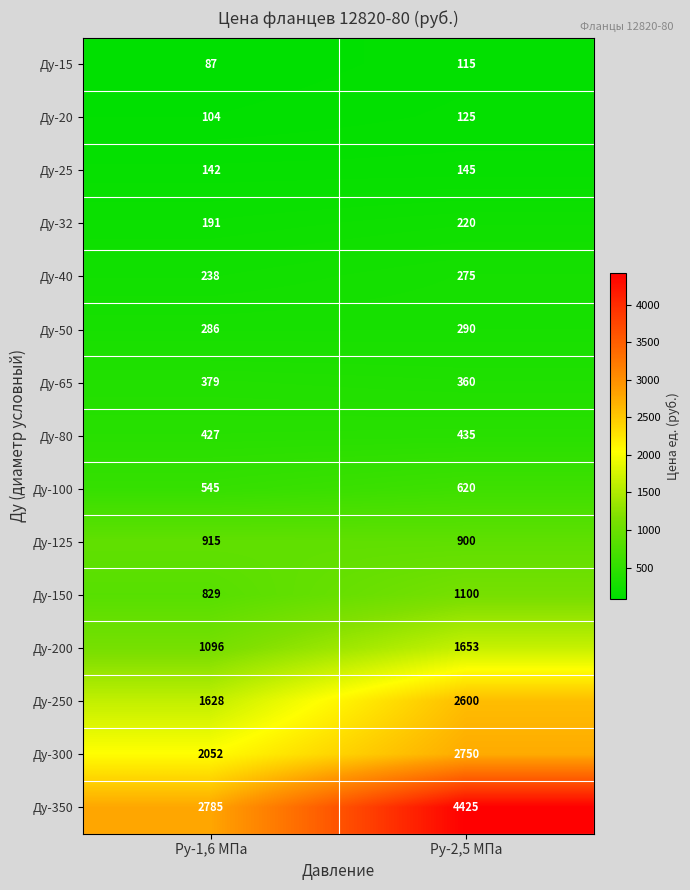

At which category does the chart reach its minimum across all series?

Ру-1,6 МПа